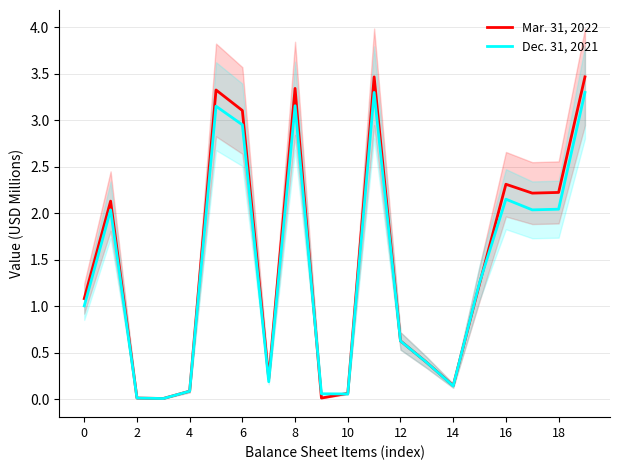

Which series has the widest spread of values?

Mar. 31, 2022